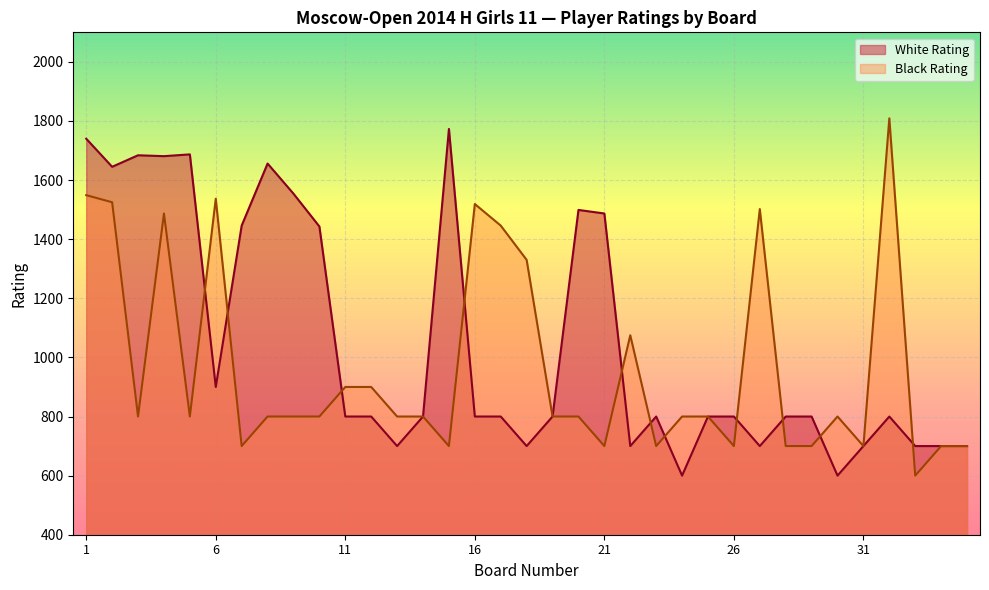

At which category is the sum across all series the highest?

1